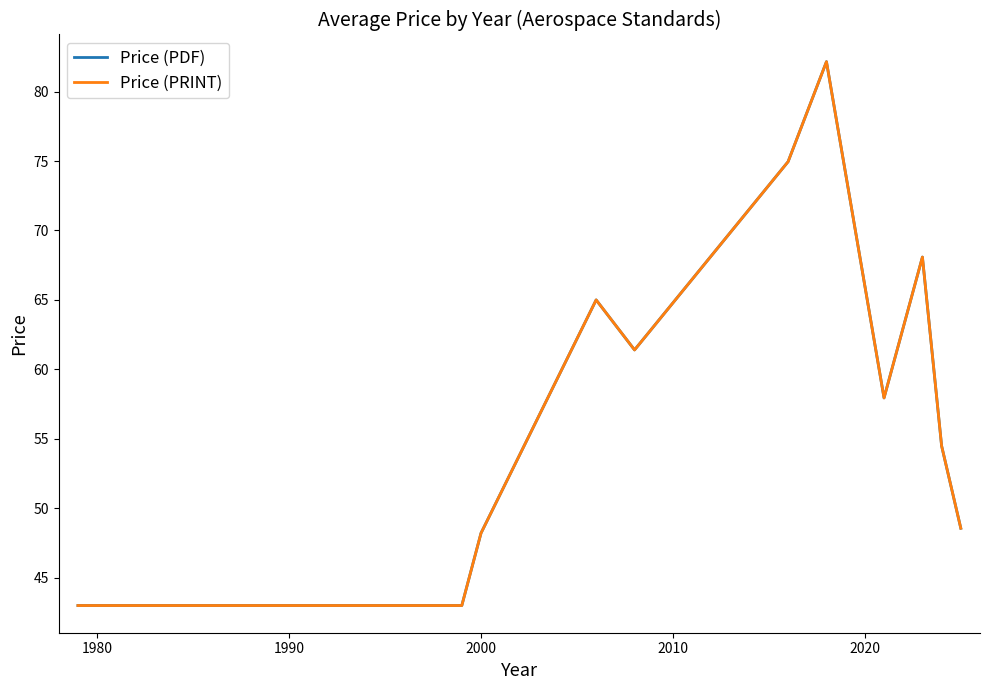

Does the chart have visible grid lines?

No